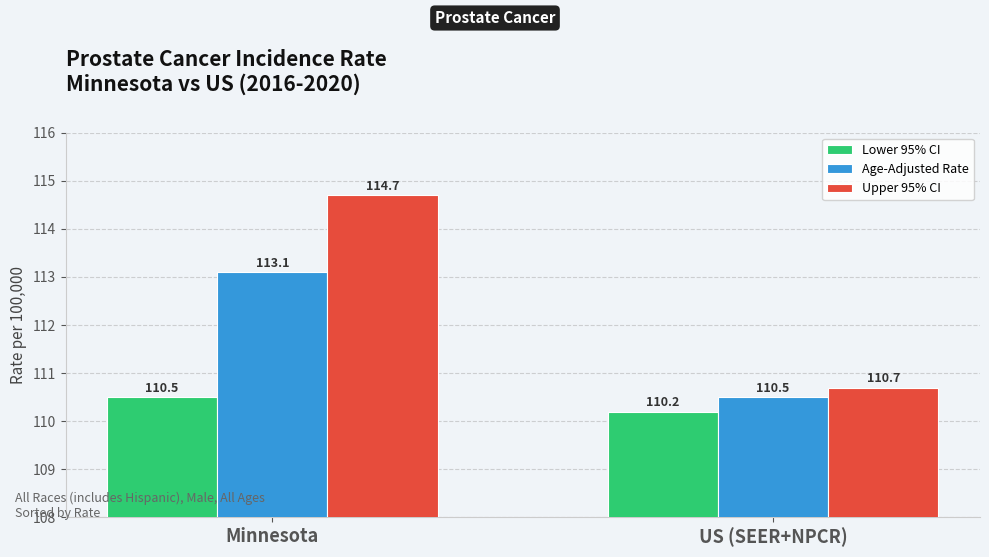

What is the approximate value of Upper 95% CI at US (SEER+NPCR)?

110.7